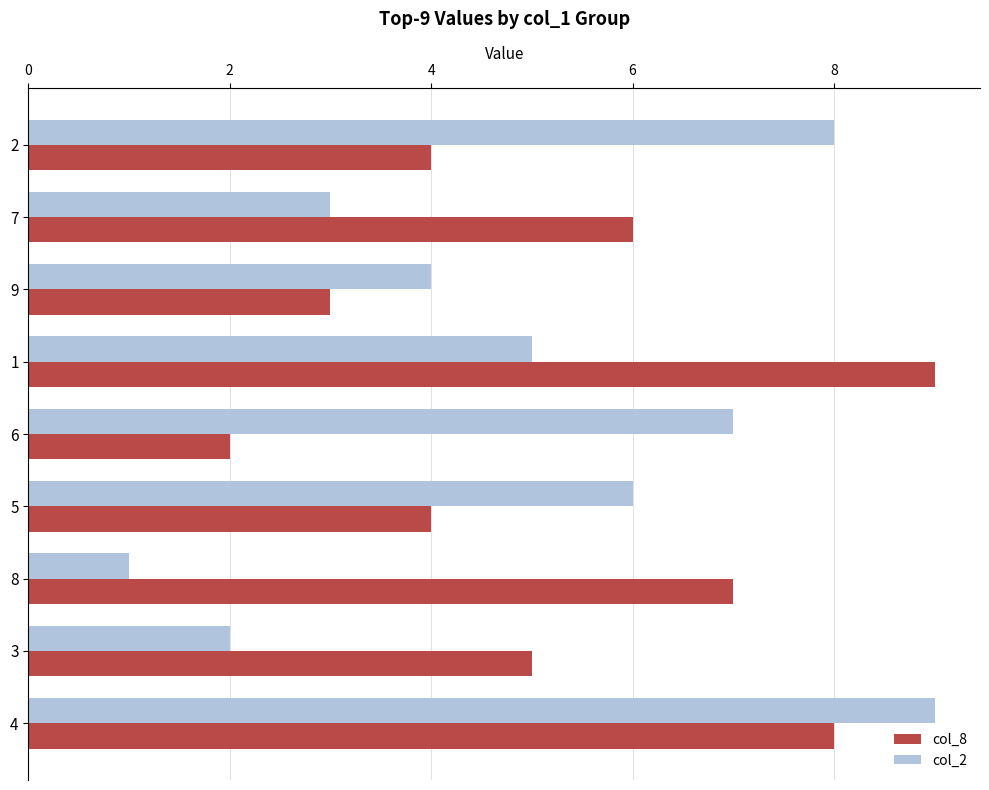

Count the col_2 values in the range 3 to 7.

5